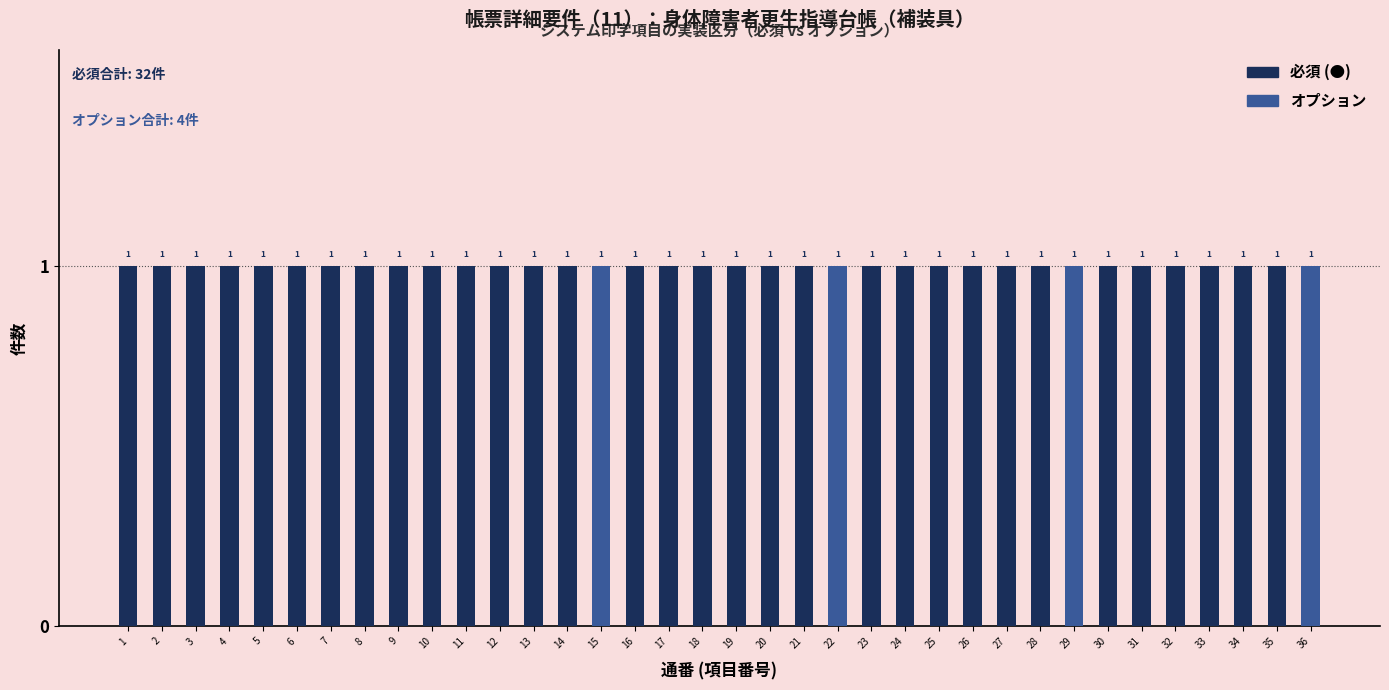

Reading left to right, list the values for the 必須 (●) series.

1=1	2=1	3=1	4=1	5=1	6=1	7=1	8=1	9=1	10=1	11=1	12=1	13=1	14=1	15=0	16=1	17=1	18=1	19=1	20=1	21=1	22=0	23=1	24=1	25=1	26=1	27=1	28=1	29=0	30=1	31=1	32=1	33=1	34=1	35=1	36=0